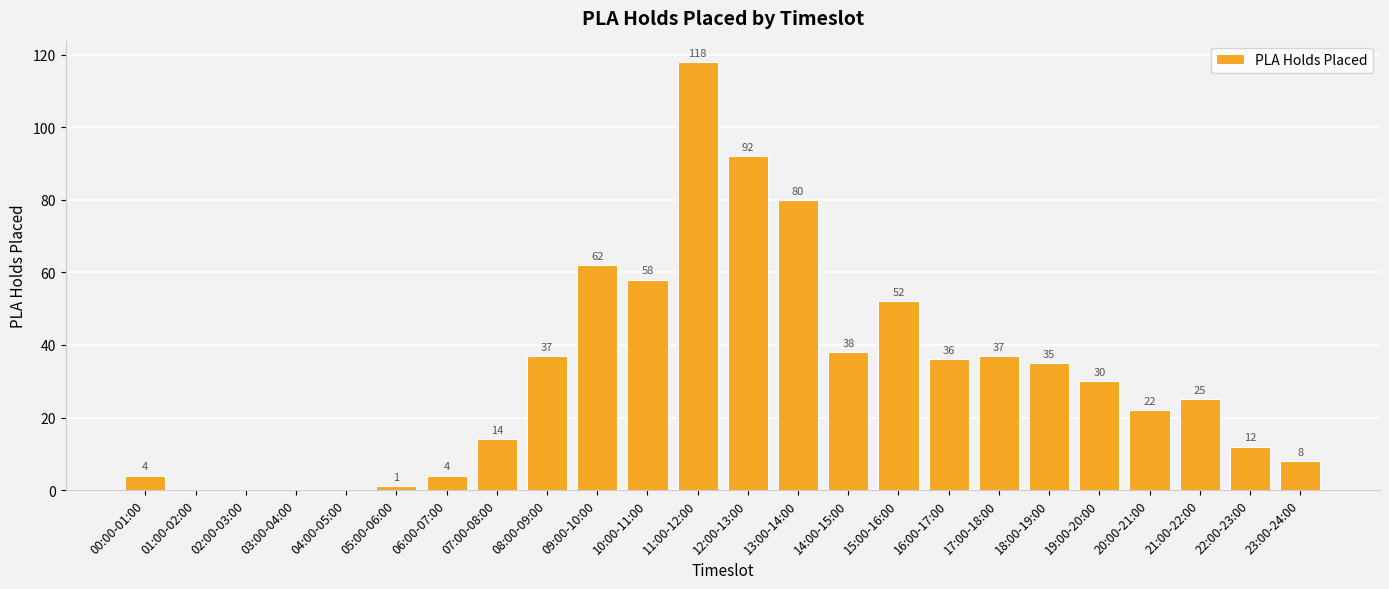

Reading right to left, list all the values displayed in this chart.

8	12	25	22	30	35	37	36	52	38	80	92	118	58	62	37	14	4	1	0	0	0	0	4